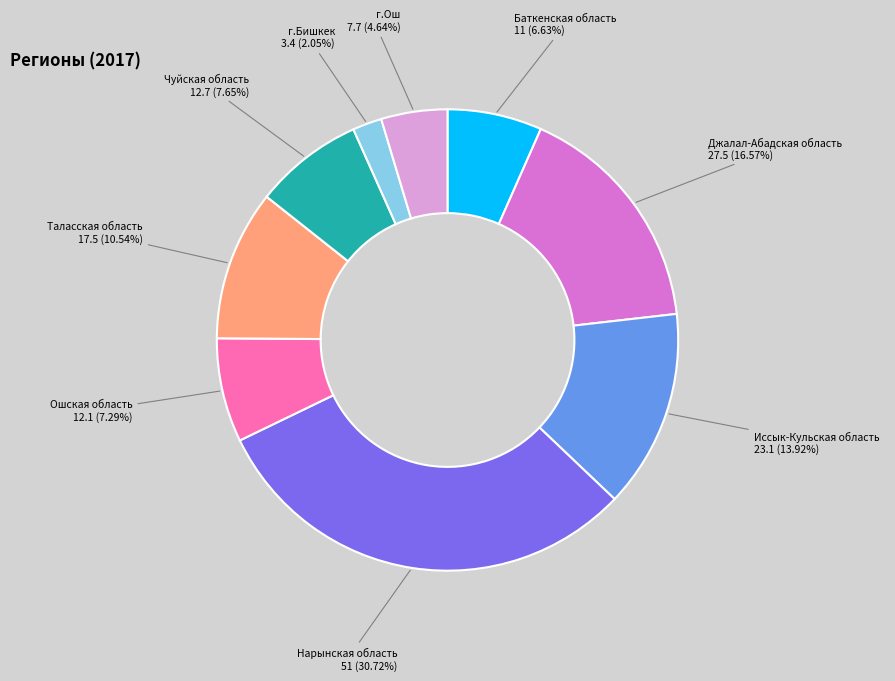

Is it true that Баткенская область is 1% of the pie?

False